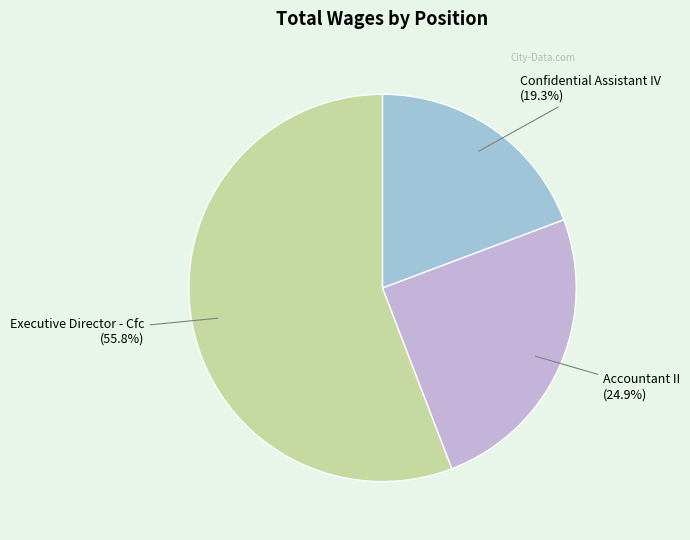

Approximately how many times larger is the value at Executive Director - Cfc compared to Confidential Assistant IV?

2.9